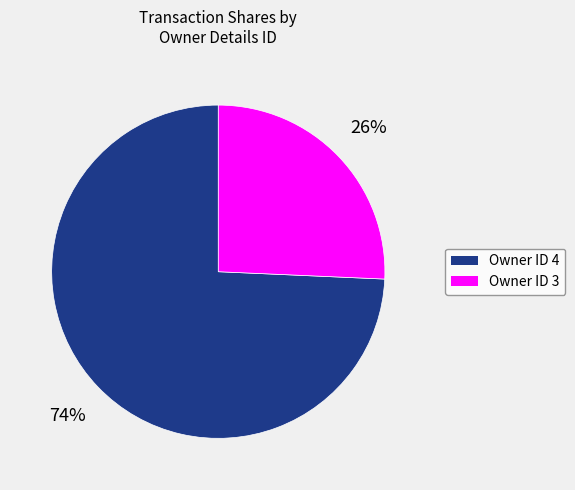

What is the smallest slice in the pie chart?

Owner ID 3